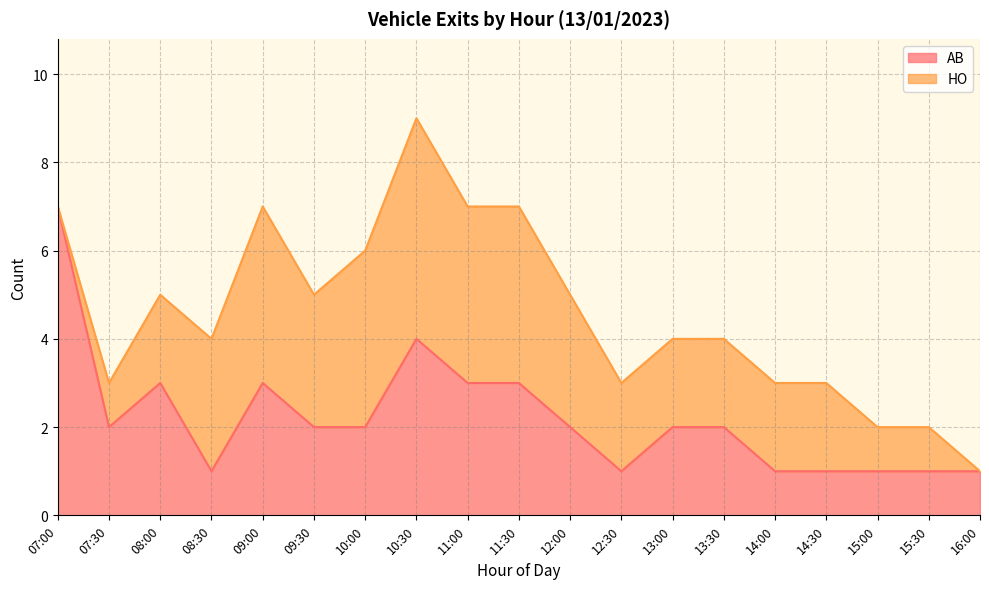

What is the average value?

2